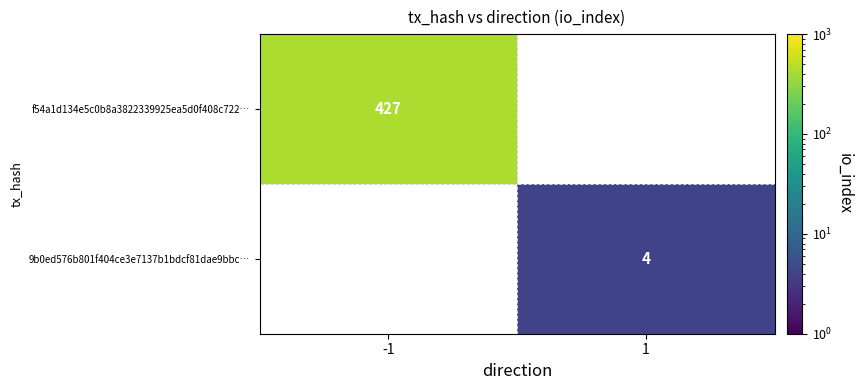

Is it true that f54a1d134e5c0b8a3822339925ea5d0f408c722… equals 427 at -1?

True